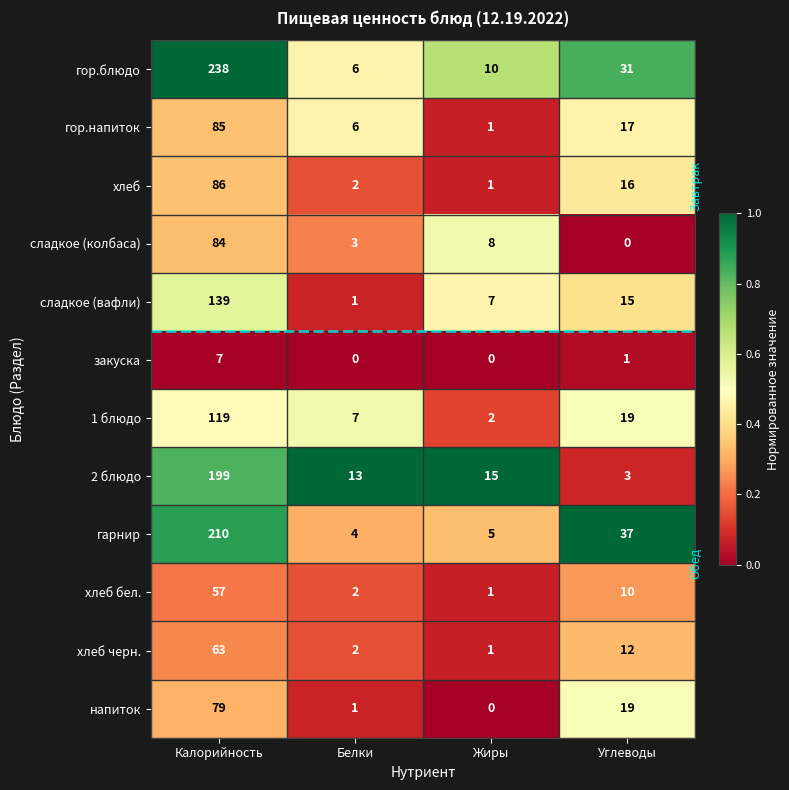

What is the total value across all series at Калорийность?

1366